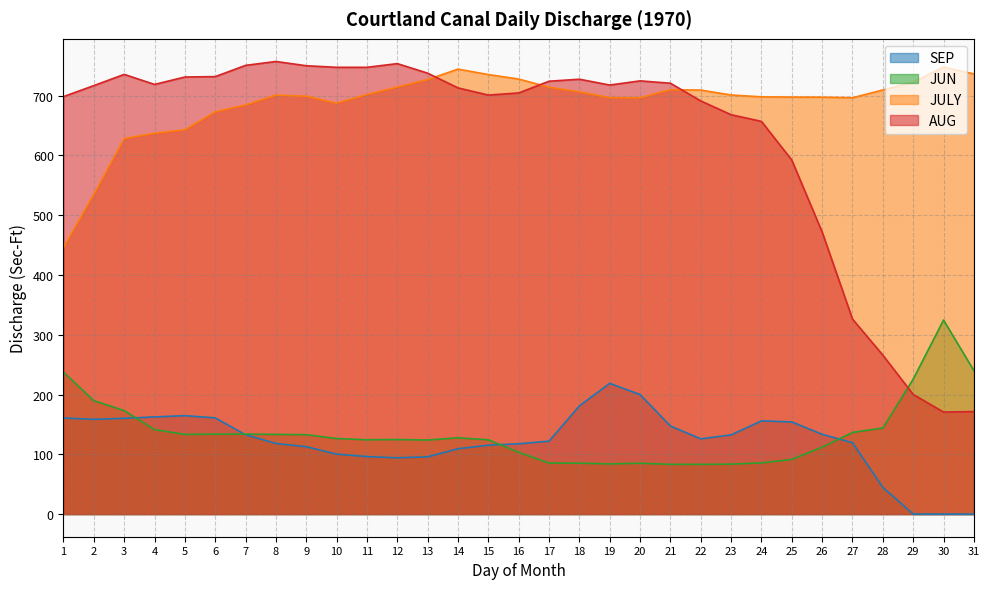

Reading right to left, extract all data points from this chart.

AUG: 31=171.6	30=170.8	29=200.2	28=265.9	27=326.3	26=471.9	25=592.2	24=657.1	23=668.2	22=691.2	21=720.9	20=724.8	19=717.9	18=727.6	17=724.2	16=704.6	15=701.1	14=713.1	13=737.7	12=753.7	11=747.5	10=747.5	9=750.1	8=757.3	7=750.8	6=732.0	5=731.3	4=718.9	3=735.7	2=716.9	1=698.5
JULY: 31=736.5	30=747.8	29=722.6	28=709.5	27=696.6	26=697.5	25=697.7	24=698.1	23=701.2	22=709.4	21=710.0	20=696.7	19=696.7	18=706.5	17=714.2	16=727.9	15=735.4	14=744.5	13=727.0	12=714.6	11=702.0	10=687.5	9=699.2	8=701.0	7=684.6	6=673.0	5=643.0	4=637.2	3=628.3	2=535.1	1=446.1
JUN: 31=240.1	30=324.6	29=225.7	28=144.1	27=136.6	26=111.9	25=91.5	24=85.7	23=83.6	22=83.2	21=83.3	20=85.1	19=84.0	18=85.2	17=85.4	16=103.3	15=124.3	14=127.6	13=123.9	12=124.8	11=124.4	10=126.4	9=132.9	8=133.4	7=133.8	6=133.8	5=133.4	4=141.3	3=173.1	2=189.8	1=237.4
SEP: 31=0.0	30=0.0	29=0.0	28=44.7	27=119.5	26=133.5	25=154.2	24=155.9	23=132.5	22=125.9	21=147.4	20=200.0	19=218.8	18=181.0	17=122.1	16=117.6	15=115.3	14=109.3	13=95.8	12=94.2	11=96.2	10=100.3	9=112.7	8=118.2	7=132.7	6=161.0	5=164.7	4=162.6	3=160.2	2=158.5	1=160.8